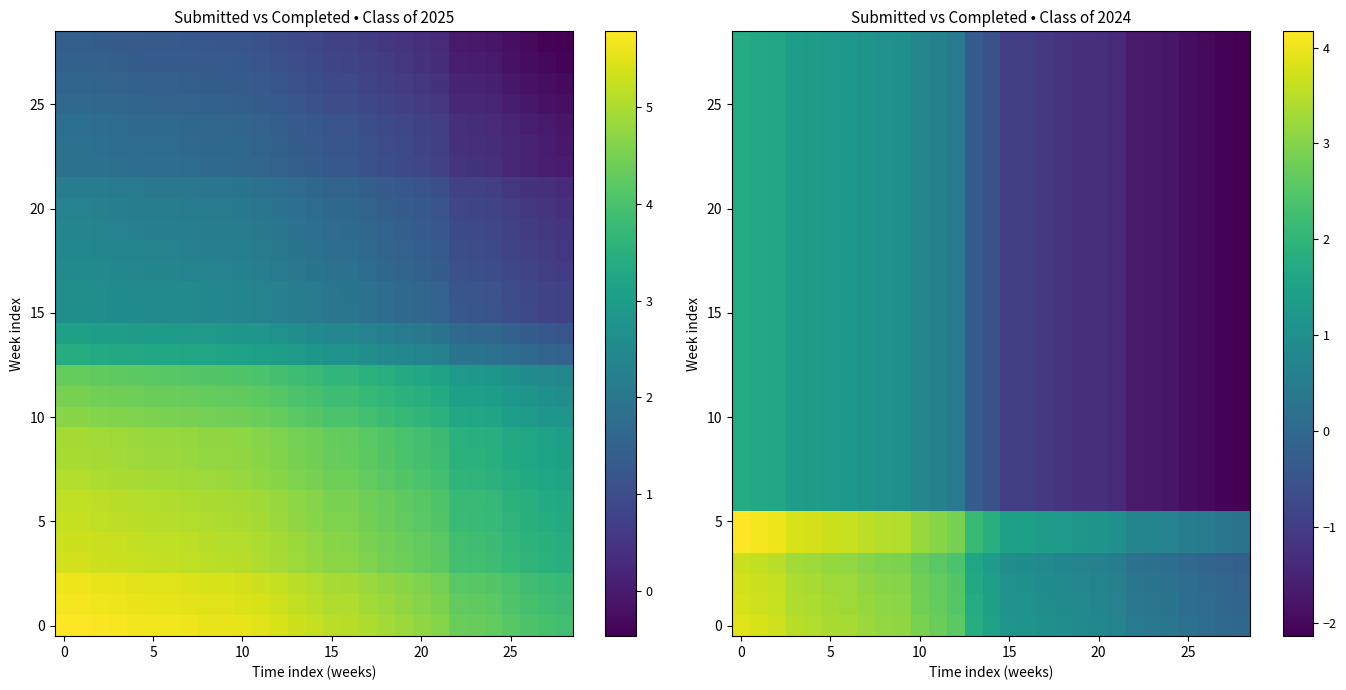

What is the total value across all series at 21?

-27.6